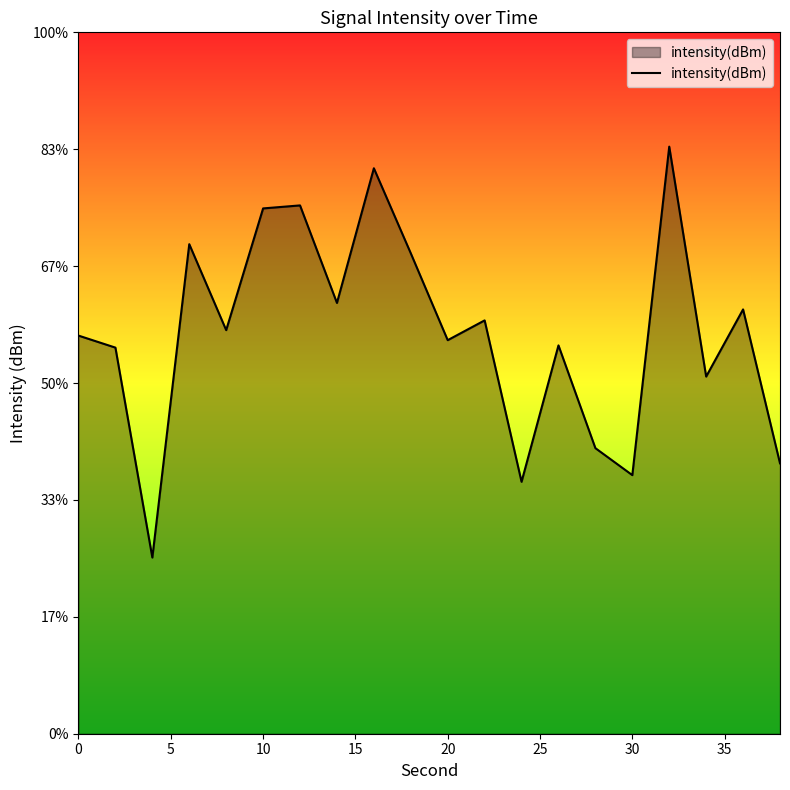

True or false: the data has more than 0 interior local peaks.

True